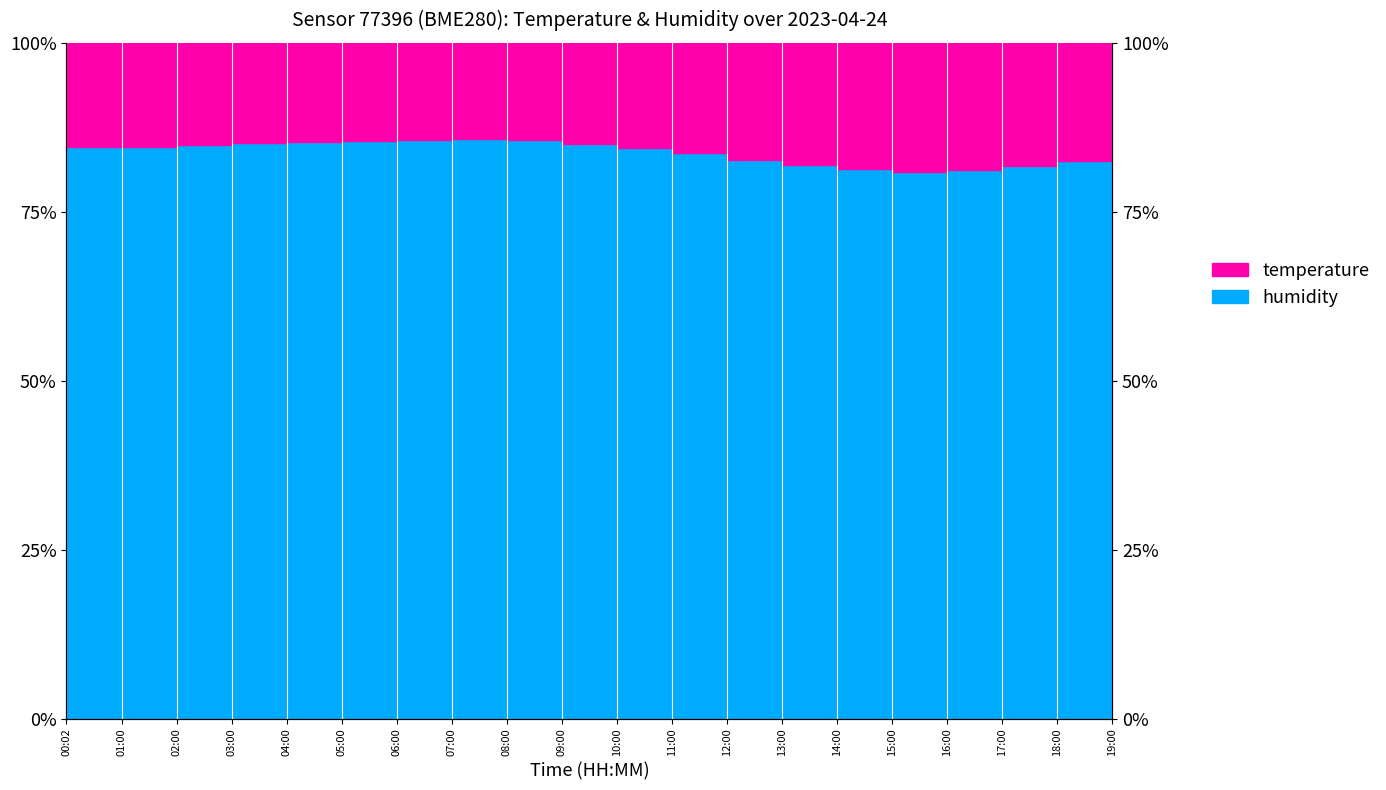

What is the maximum value shown in the chart?

85.8